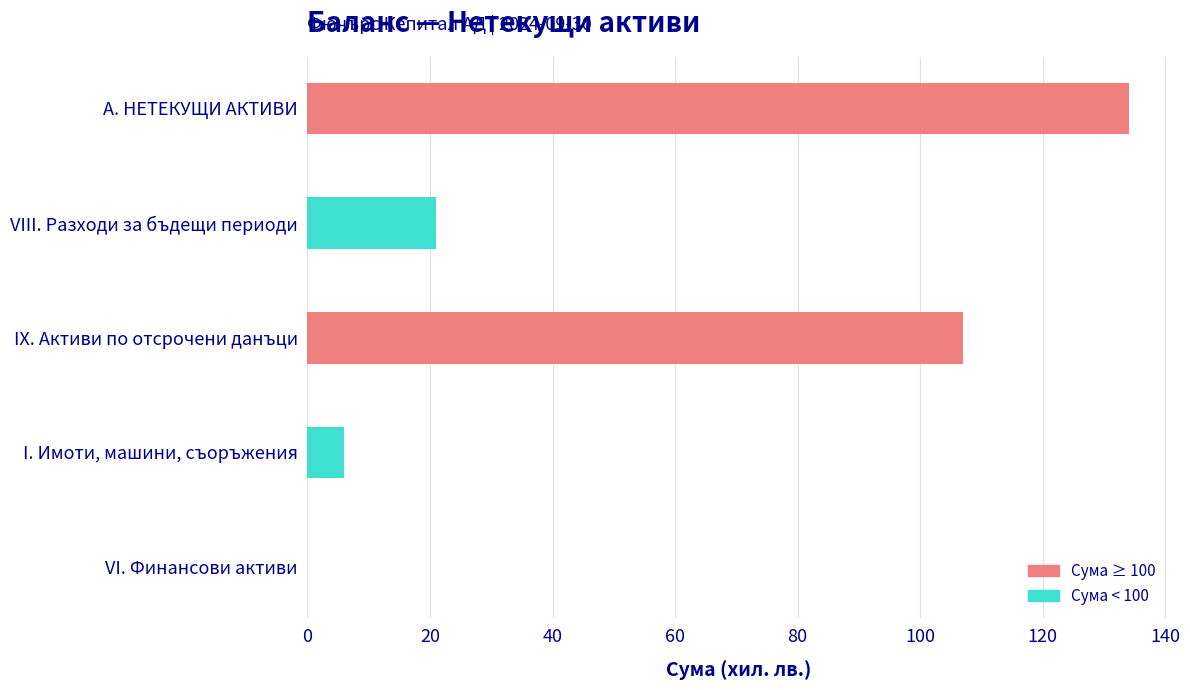

What is the sum of all values?

268